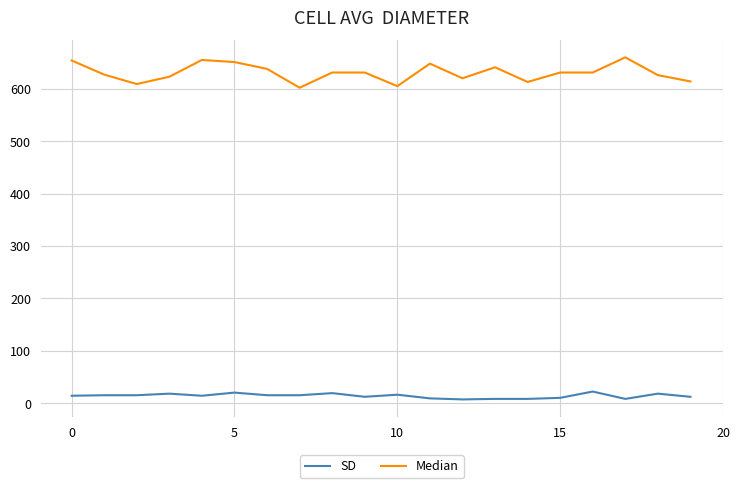

True or false: Median and SD cross at least once.

False